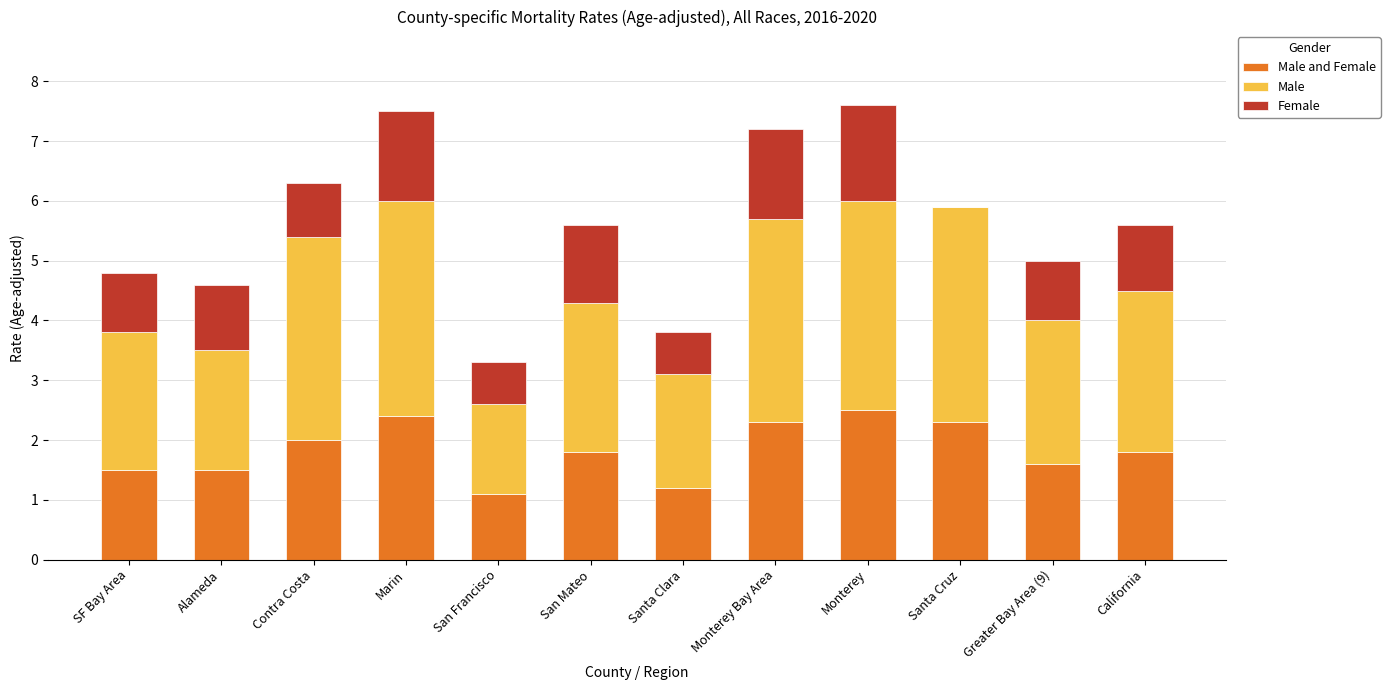

What is the total value across all series at Marin?

7.5